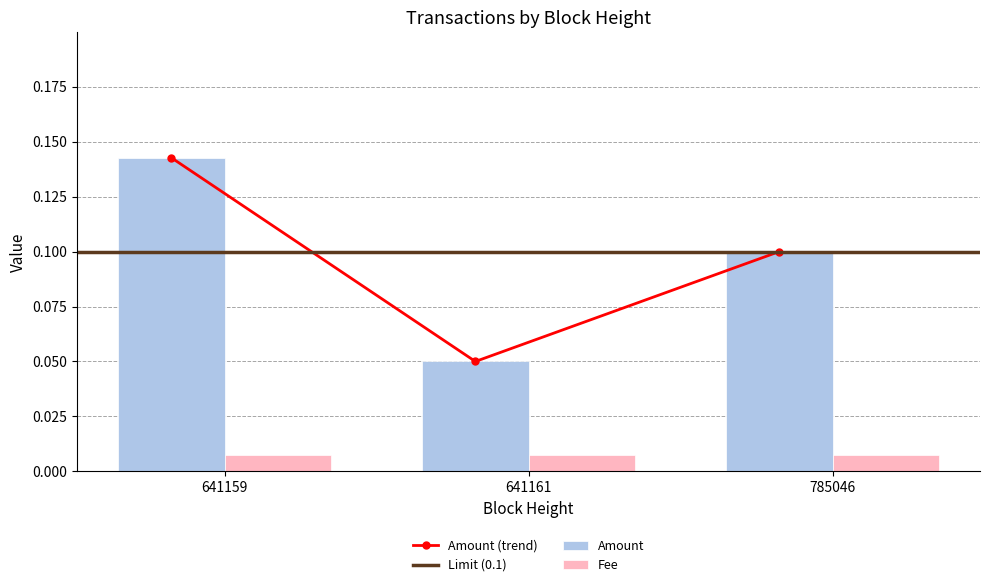

At which label is Amount closest to 0?

641161